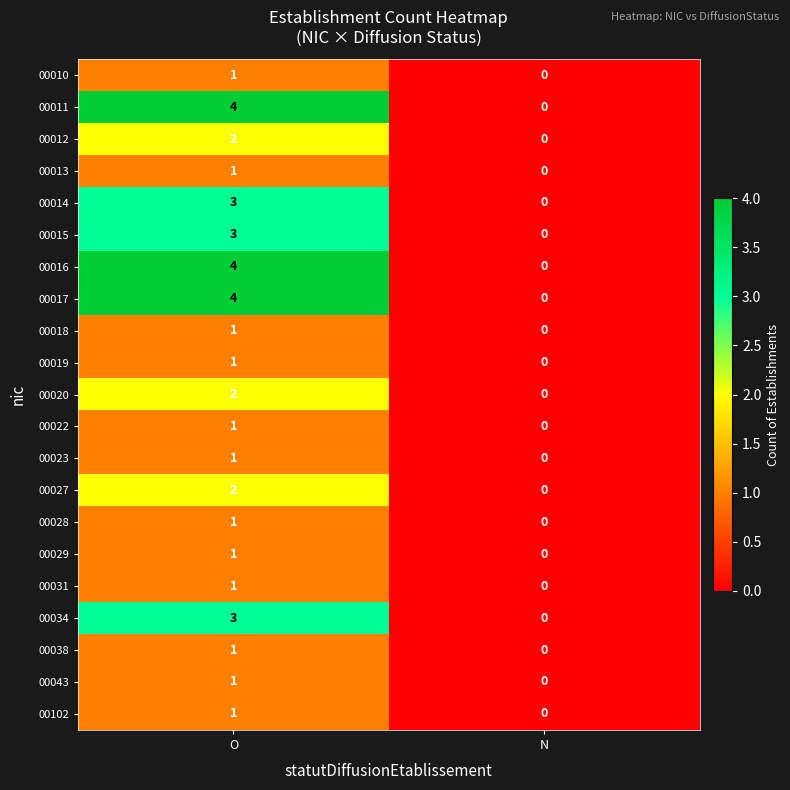

Is it true that 00028 equals -1 at N?

False